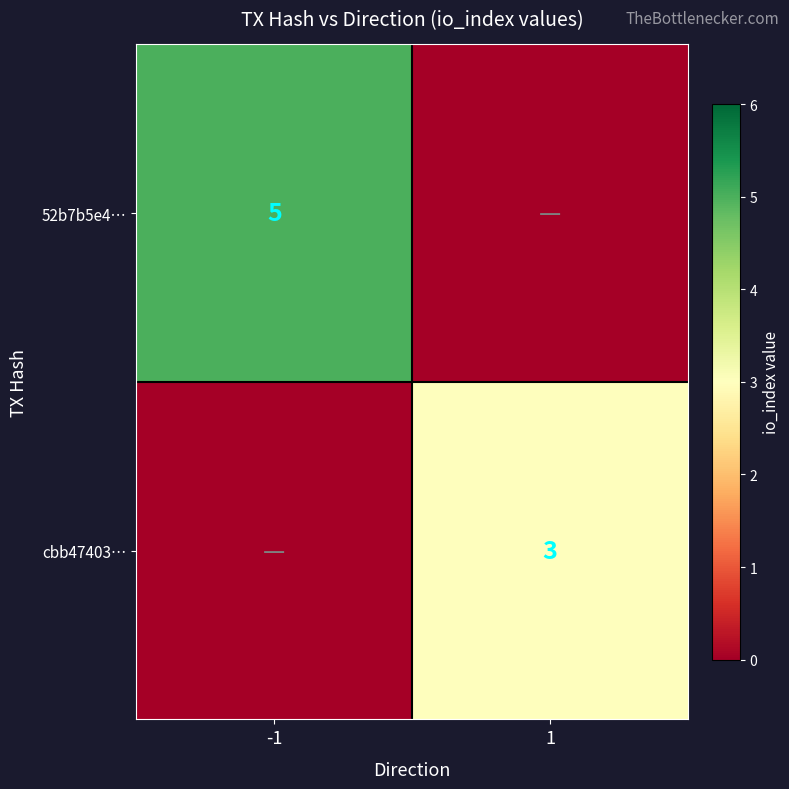

The value of cbb47403… at 1 is 3. True or false?

True